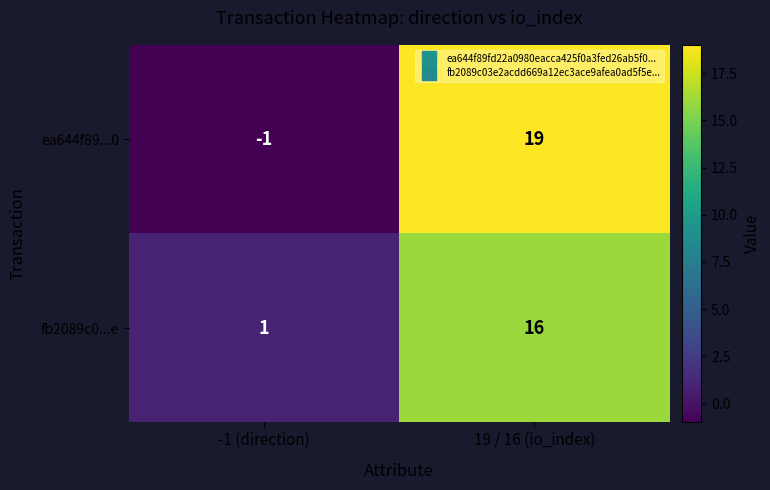

What is the maximum value shown in the chart?

19